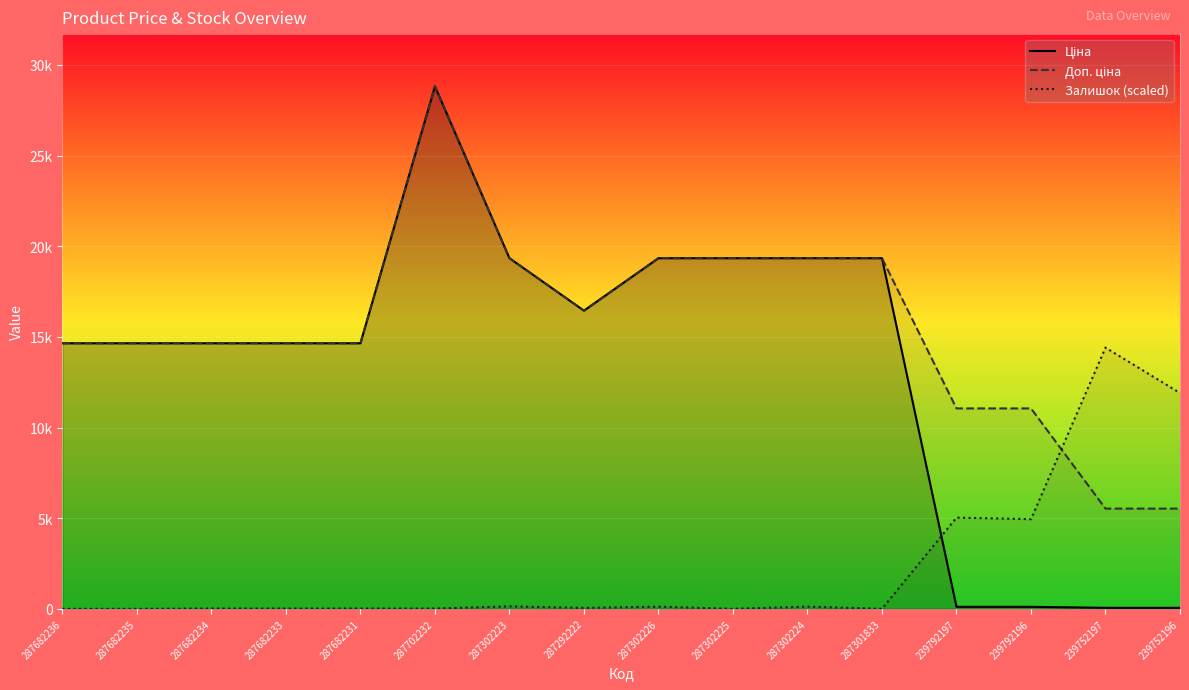

At which category does the chart reach its minimum across all series?

287682236